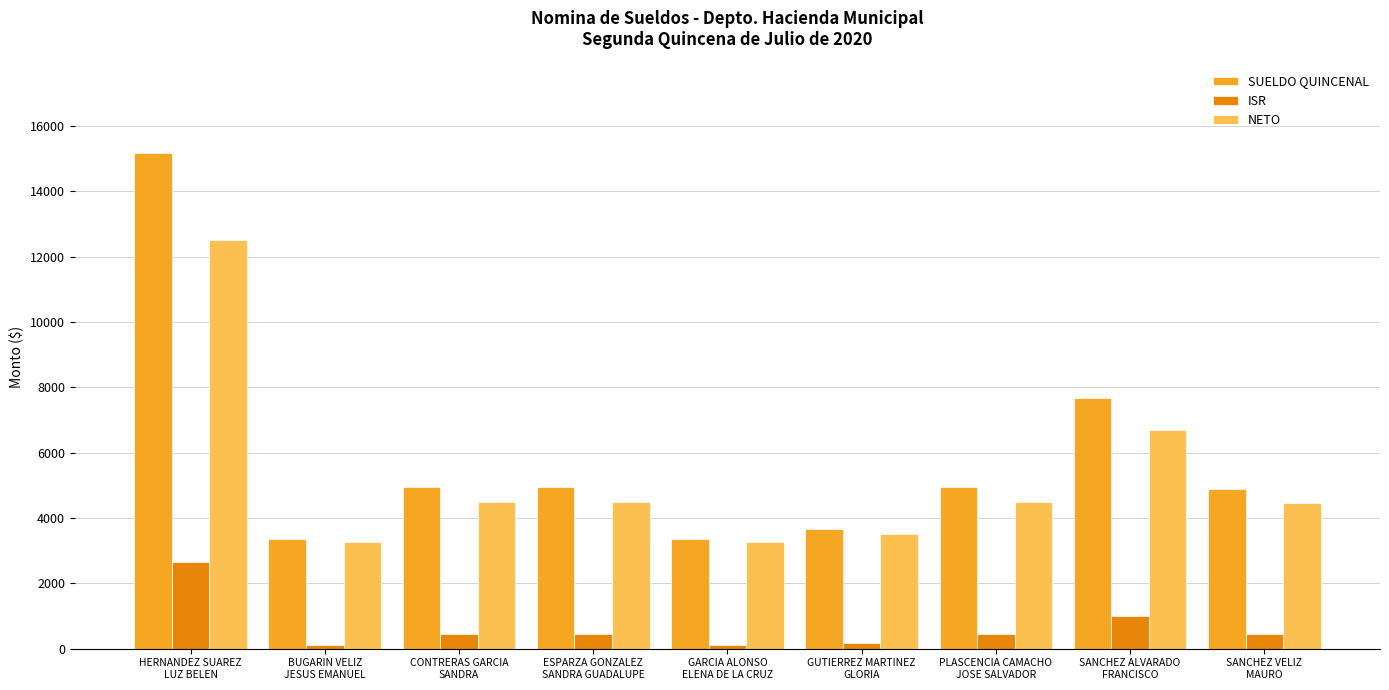

At CONTRERAS GARCIA
SANDRA, list the series in order from largest to smallest.

SUELDO QUINCENAL, NETO, ISR